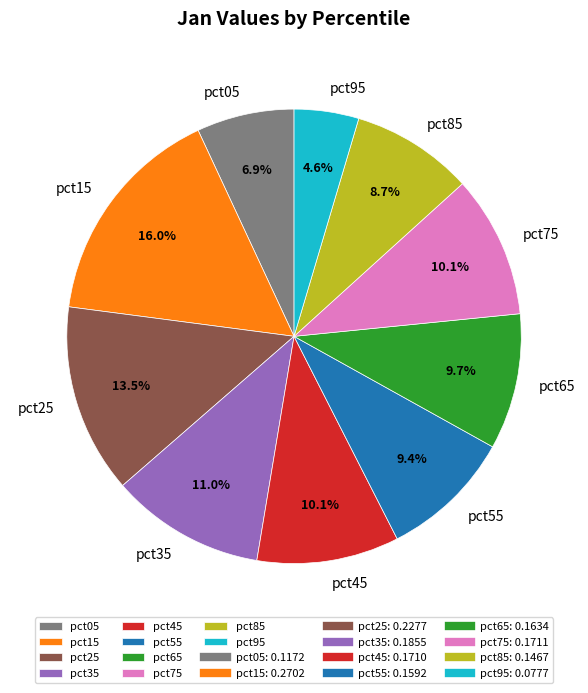

Do pct35 and pct15 together represent more than half of the pie?

No